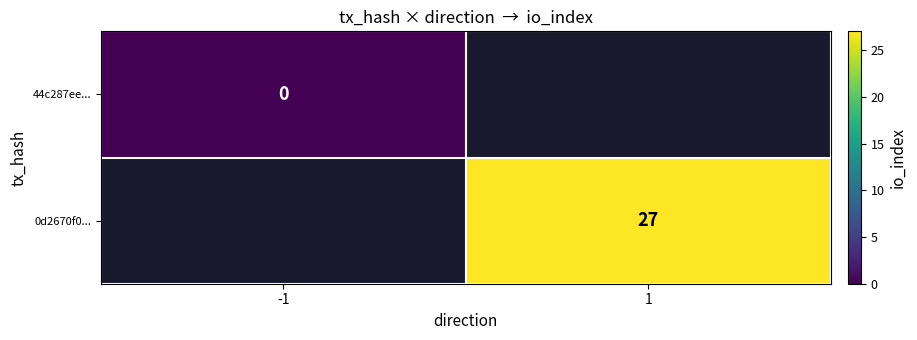

The 0d2670f0... series shows 8 at 1. True or false?

False